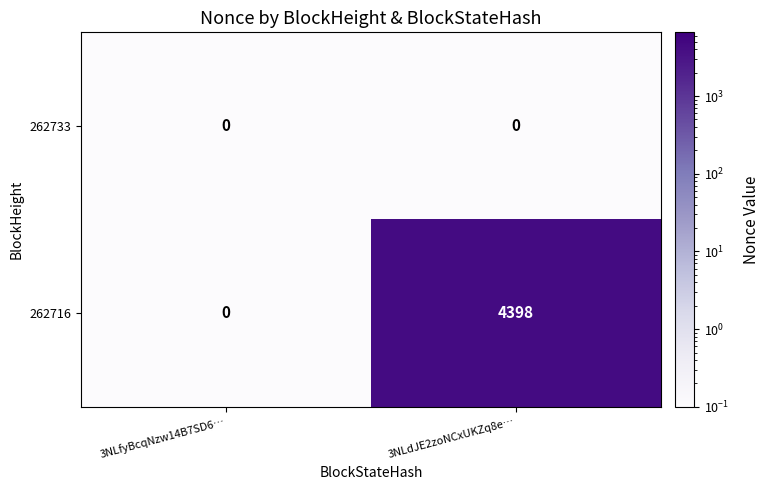

At which category is the sum across all series the highest?

3NLdJE2zoNCxUKZq8e…